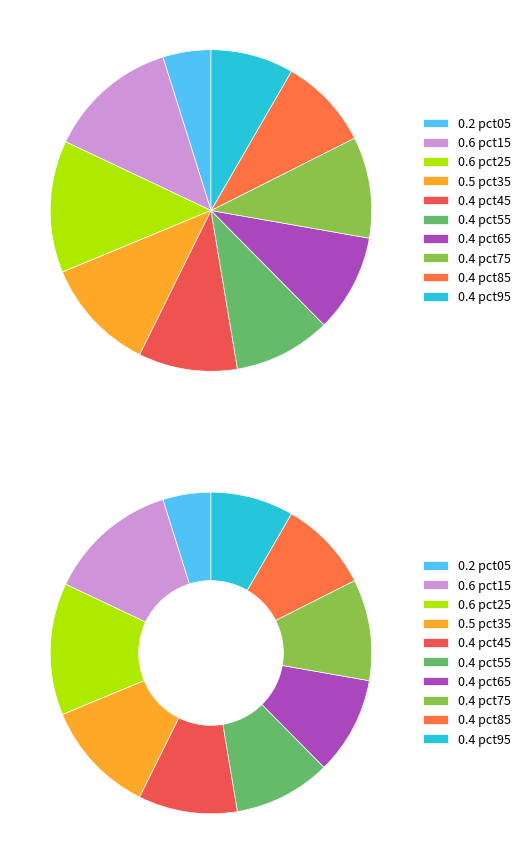

Does pct35 account for over 50% of the chart?

No